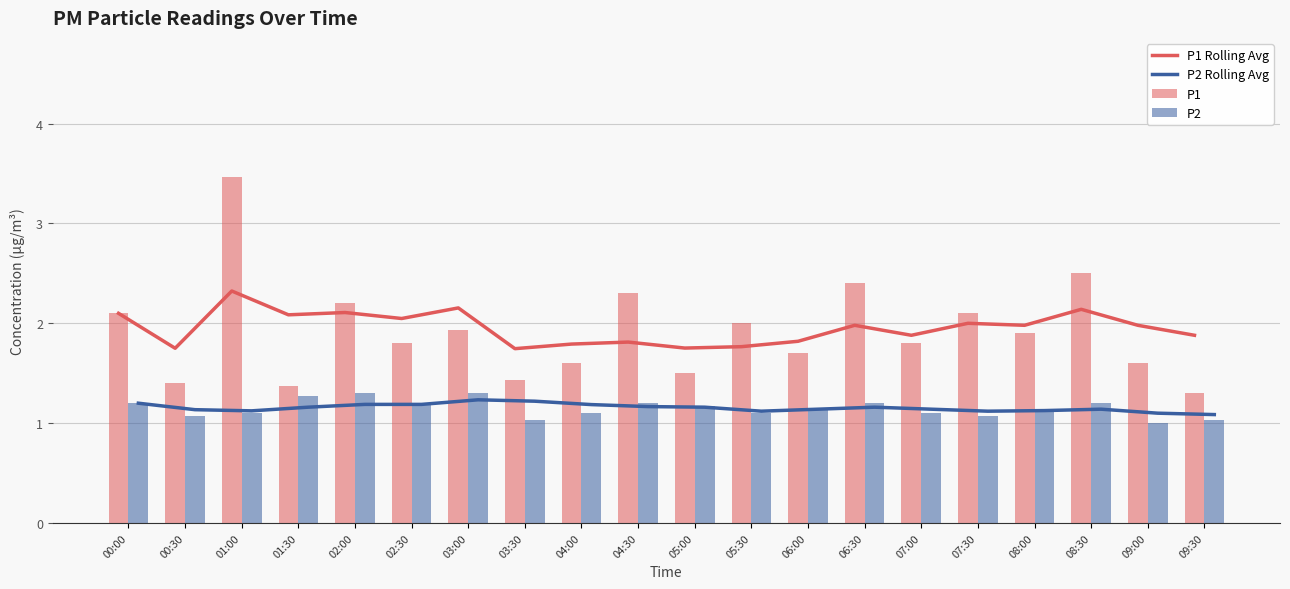

Which series has the largest total across all categories?

P1 Rolling Avg